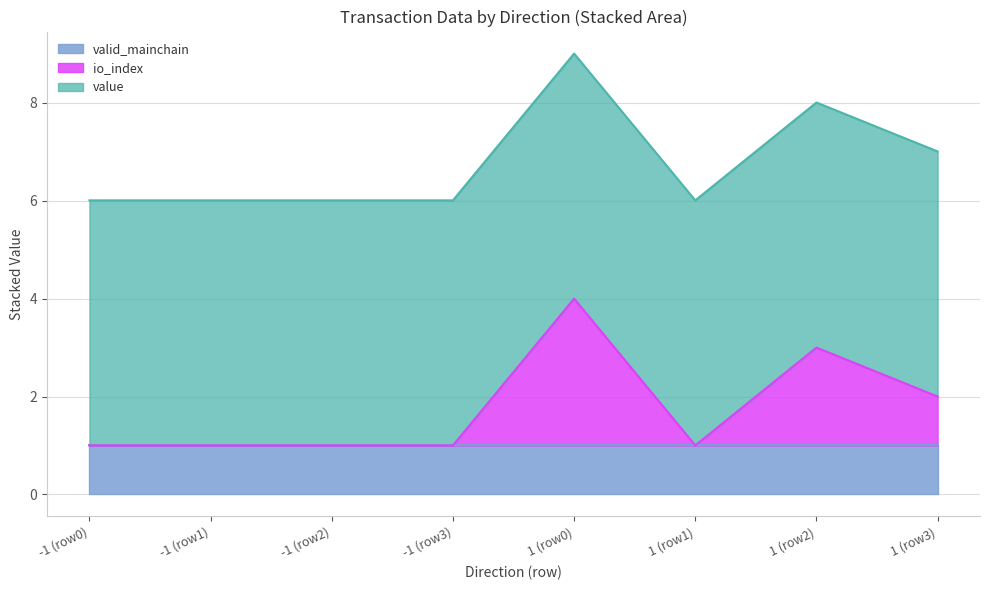

At which label is value closest to 5?

-1